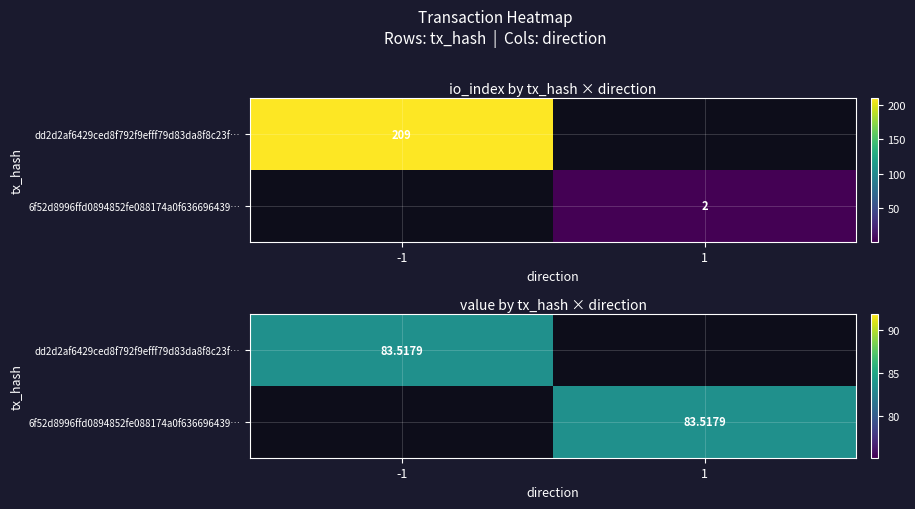

At how many categories does at least one series exceed 39?

2